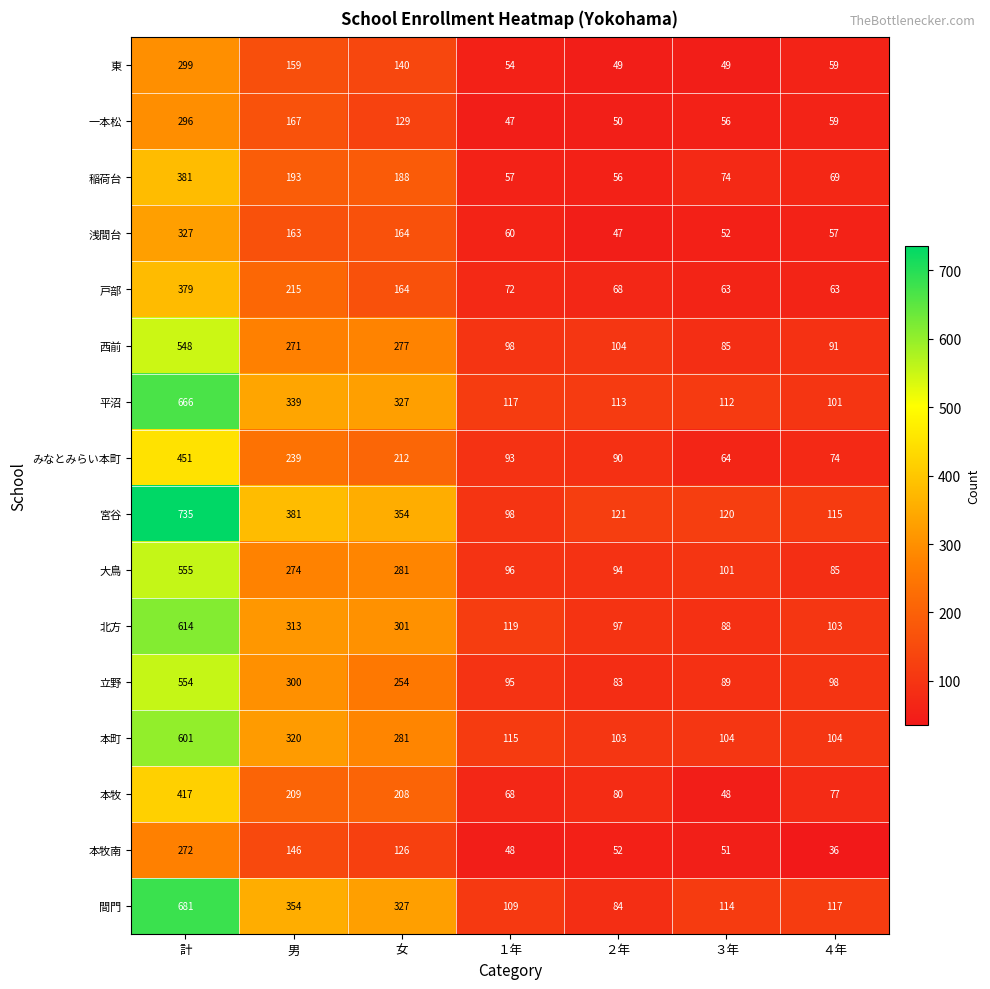

Is it true that 西前 equals 271 at 男?

True